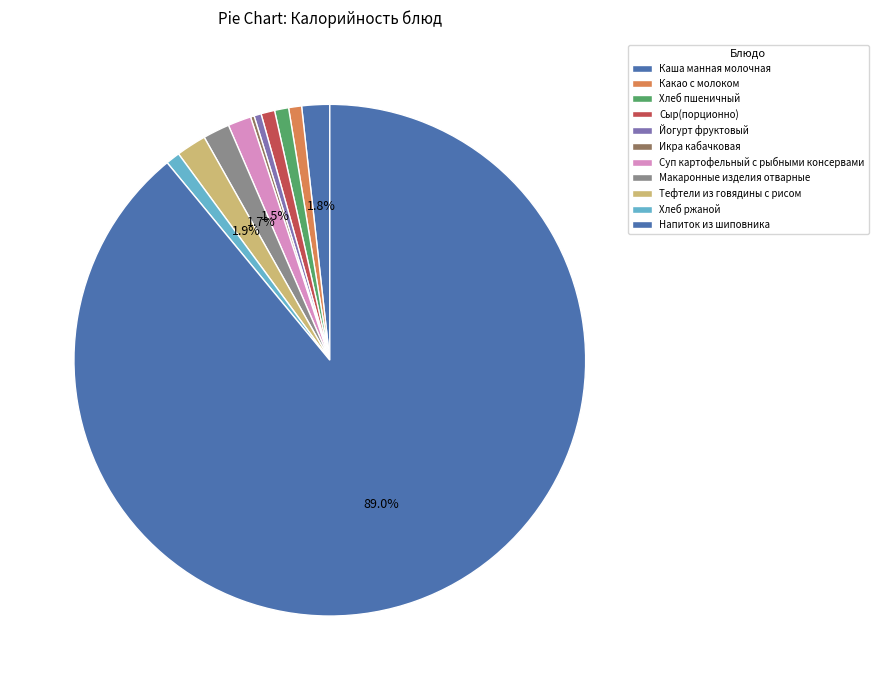

To the nearest percent, what is the average slice percentage?

9%